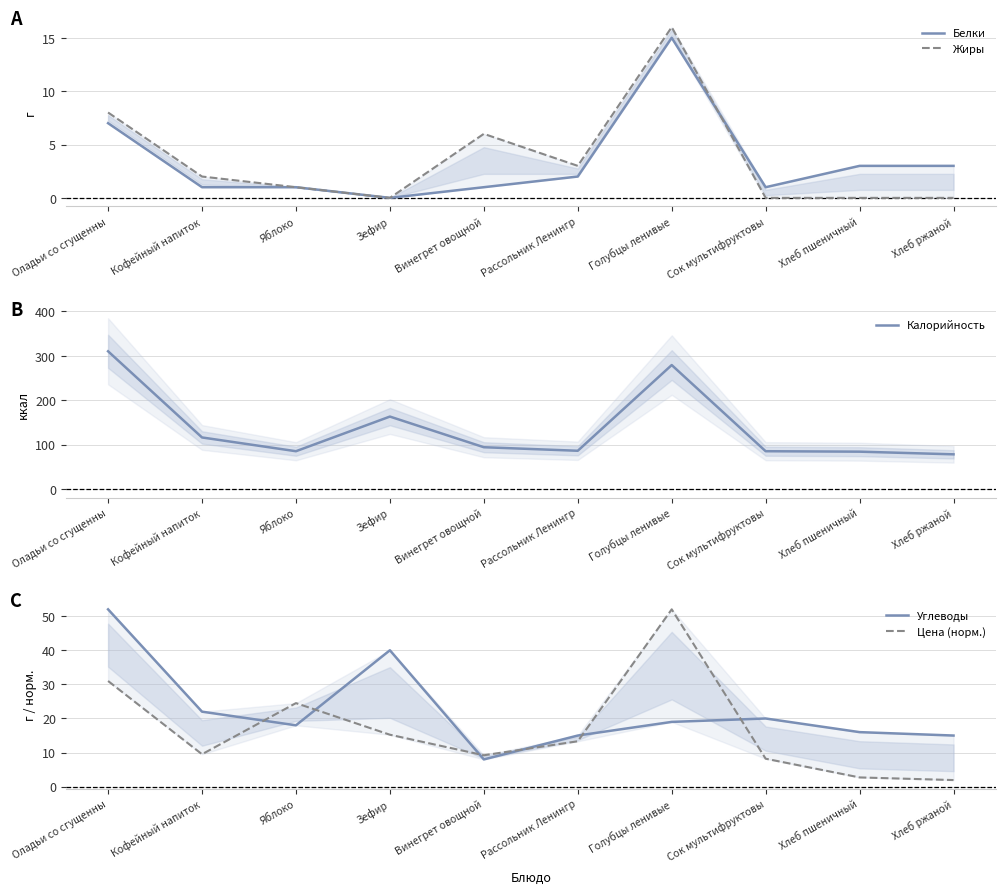

What are all the series names shown in the legend?

Белки, Жиры, Калорийность, Углеводы, Цена (норм.)